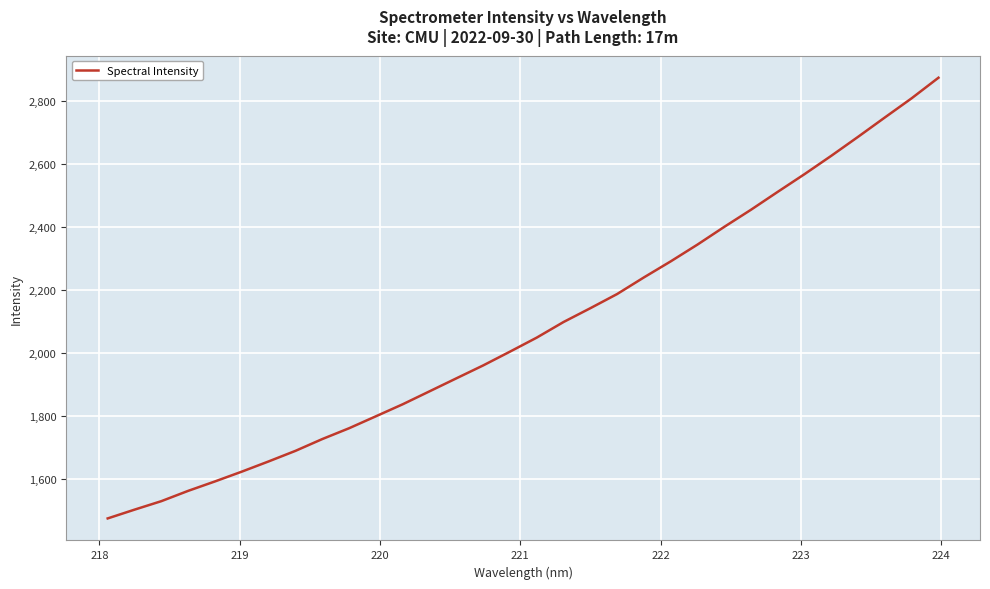

What is the difference between the maximum and minimum values?

1400.3